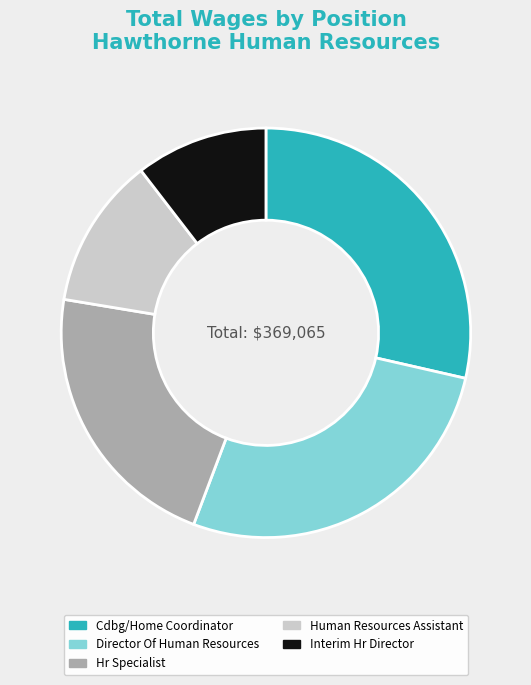

Is there a majority slice in this chart?

No